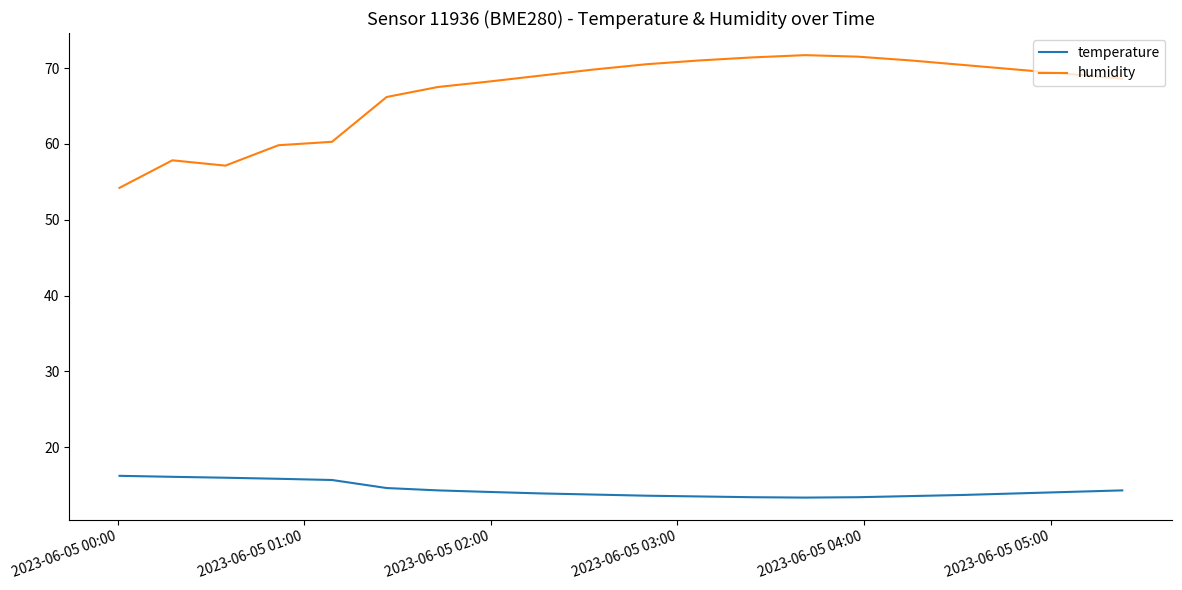

Rank the series by their average value, from lowest to highest.

temperature, humidity